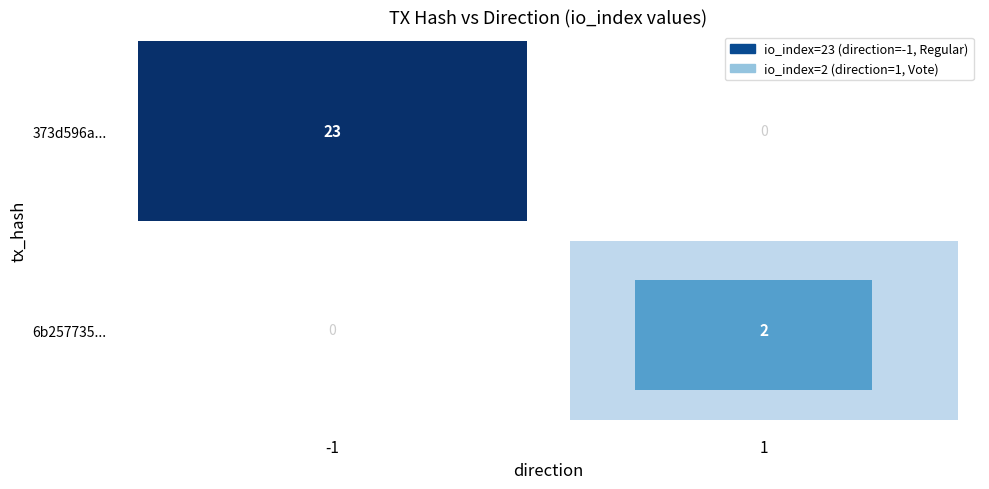

What is the spread (max minus min) of values at direction?

2